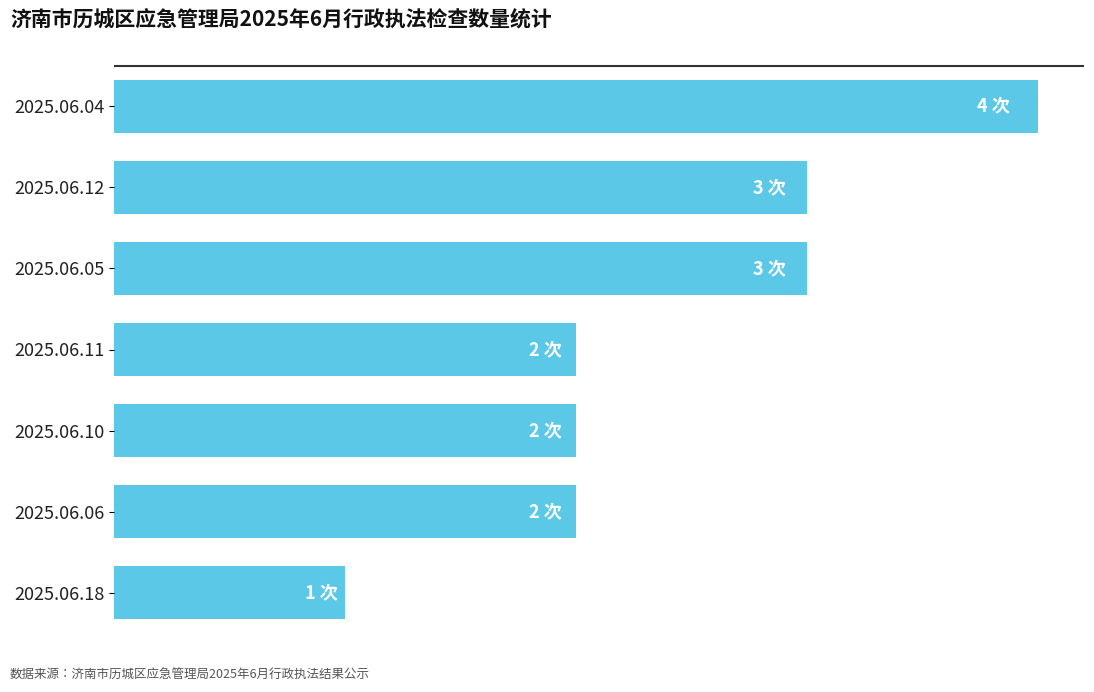

Are the bars horizontal?

Yes